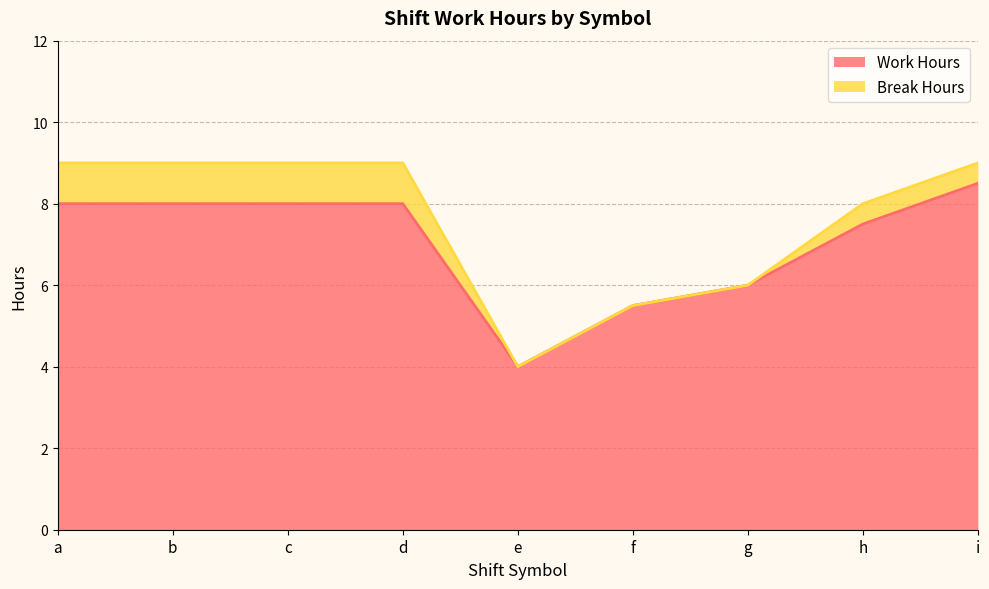

List the labels in order of value, smallest first.

e, f, g, h, a, c, b, d, i